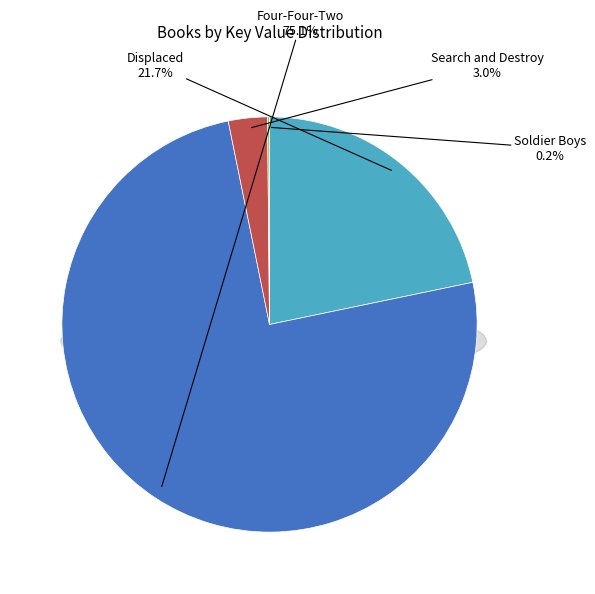

What percentage is the Search and Destroy slice, to the nearest percent?

3%